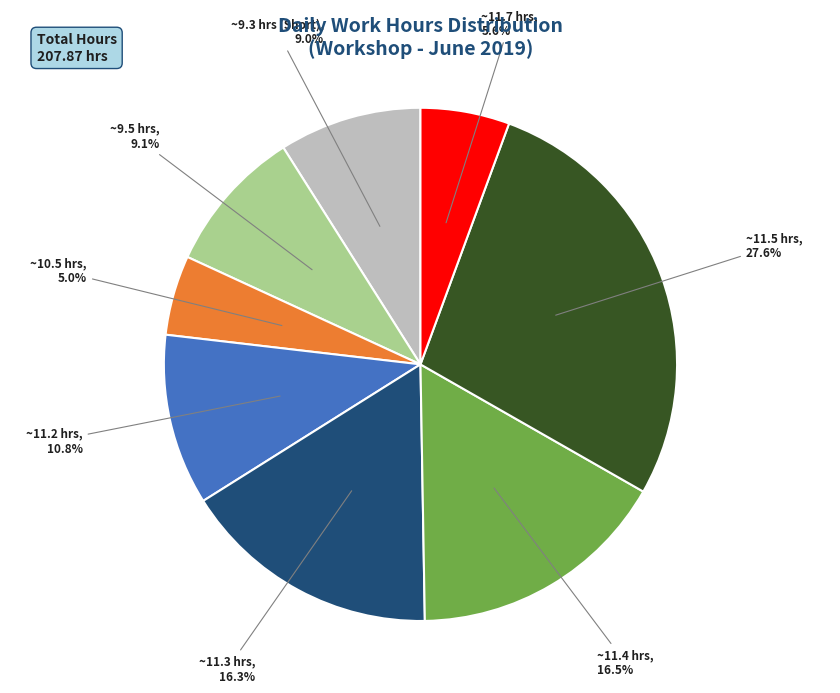

How many slices are in this pie chart?

8